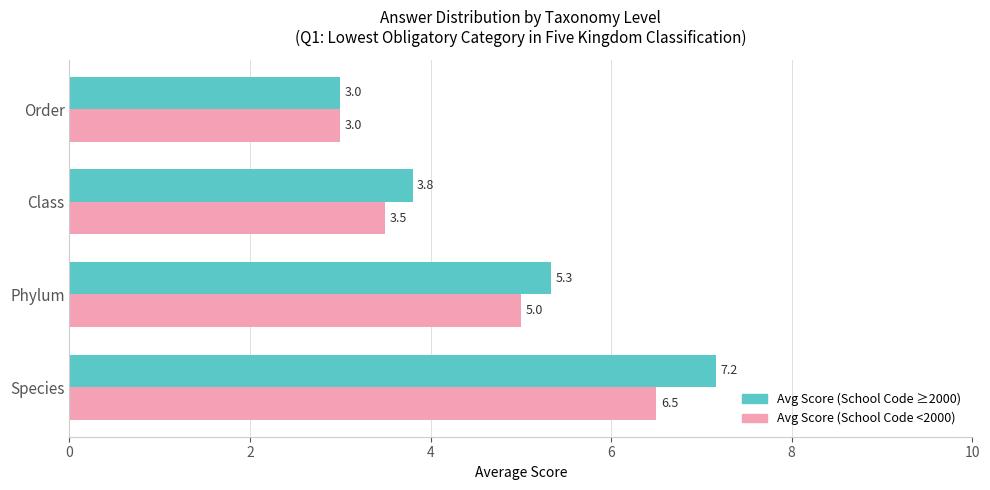

At which category does the chart reach its minimum across all series?

Order